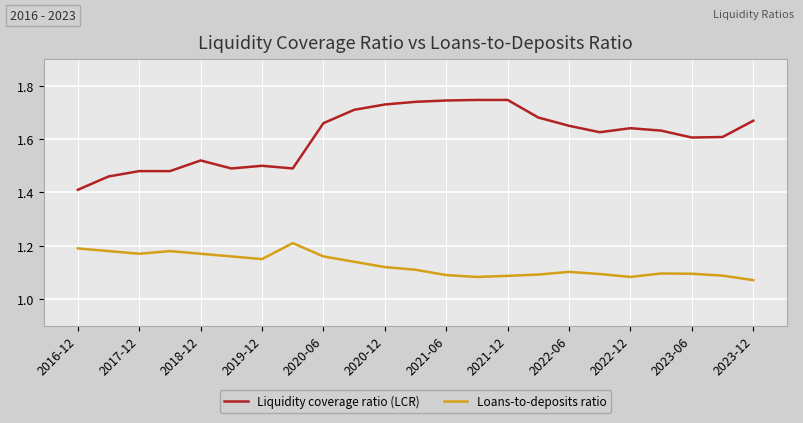

True or false: Liquidity coverage ratio (LCR) and Loans-to-deposits ratio cross at least once.

False